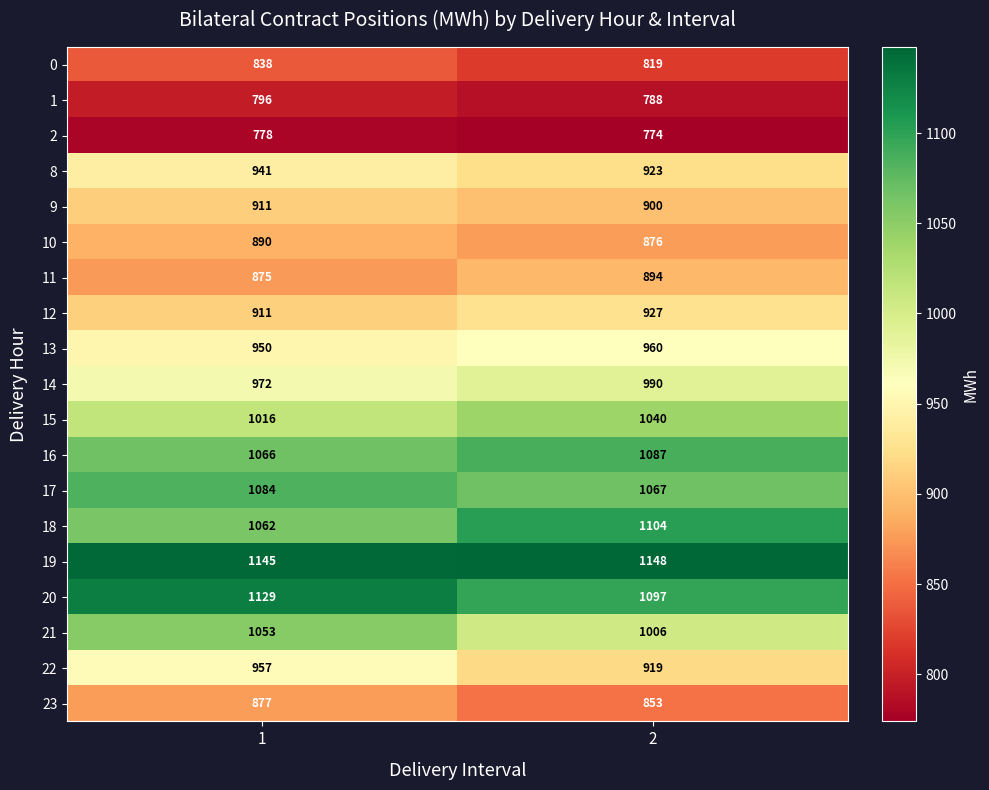

The 16 series shows 1066 at 1. True or false?

True